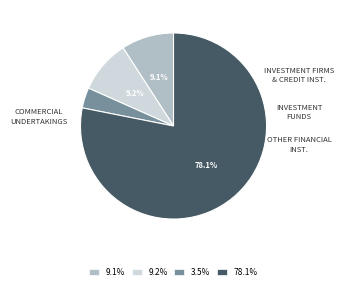

Combined, do 9.1% and 78.1% account for over 50%?

Yes